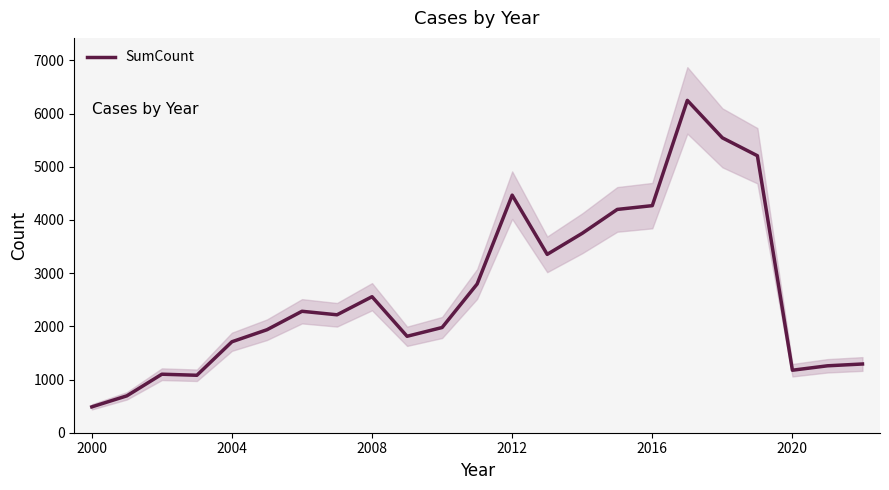

How many points are lower than both their immediate neighbors (excluding endpoints)?

5